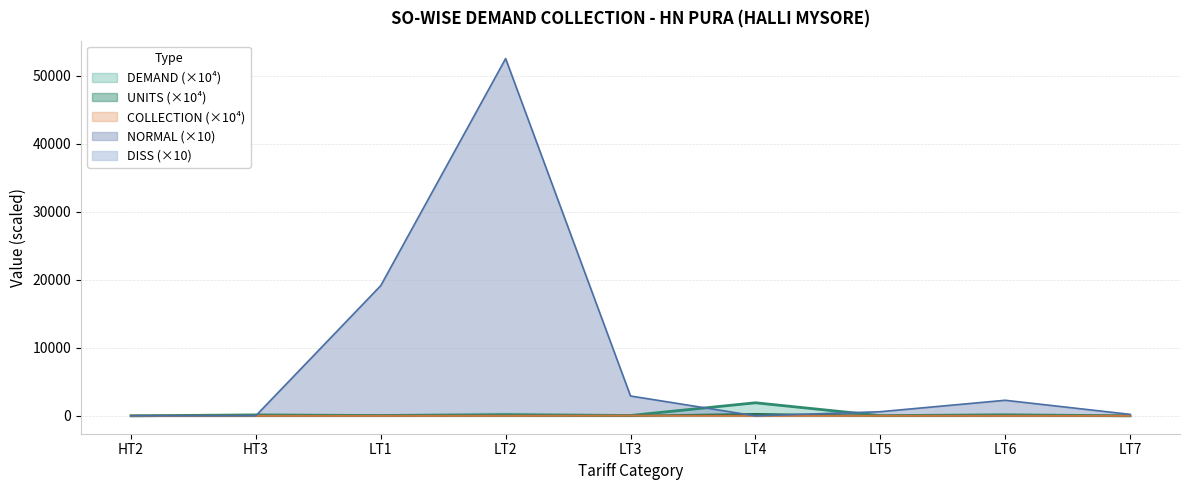

True or false: DEMAND and COLLECTION intersect in this chart.

False